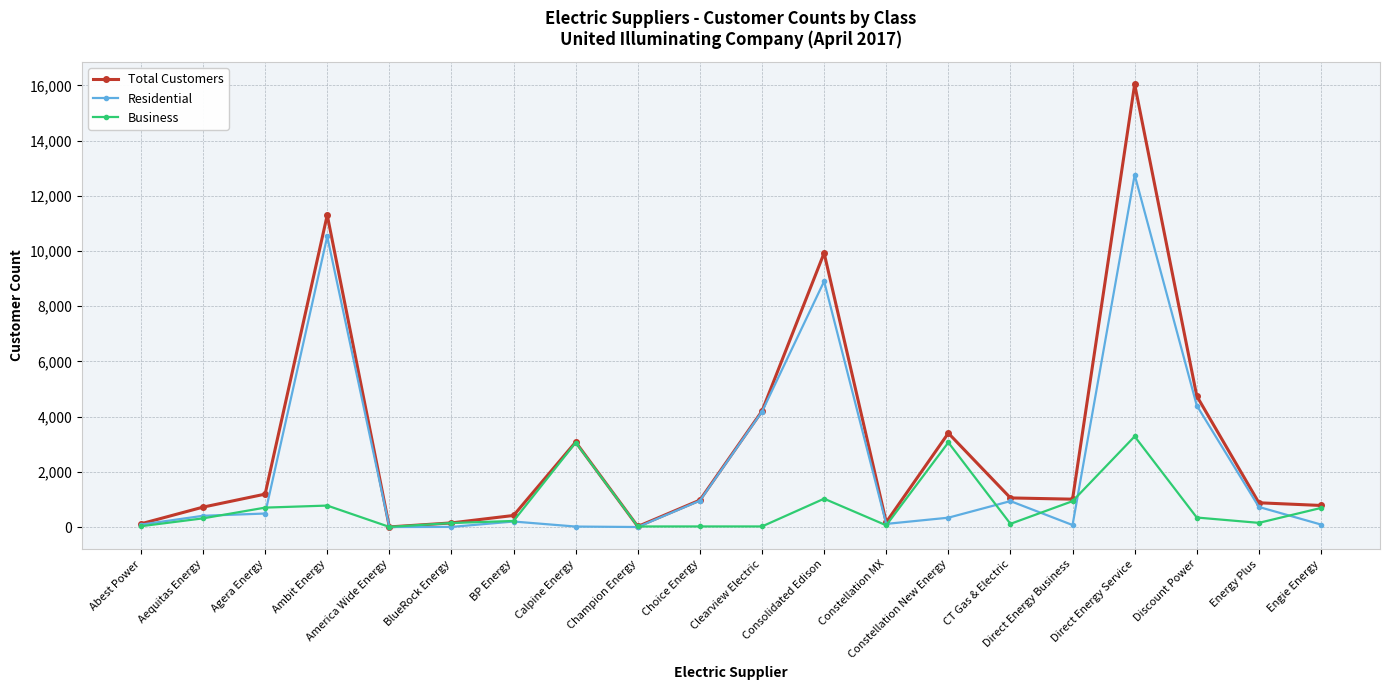

What are all the series names shown in the legend?

Total Customers, Residential, Business